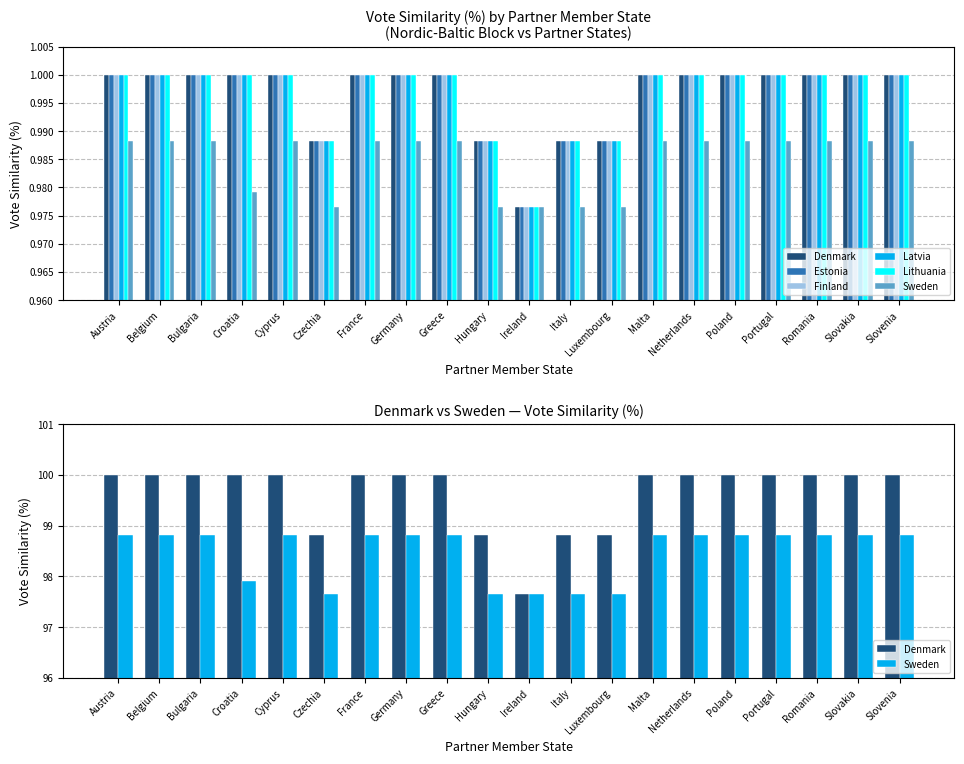

Rank the categories by Lithuania value from lowest to highest.

Ireland, Czechia, Hungary, Italy, Luxembourg, Austria, Belgium, Bulgaria, Croatia, Cyprus, France, Germany, Greece, Malta, Netherlands, Poland, Portugal, Romania, Slovakia, Slovenia